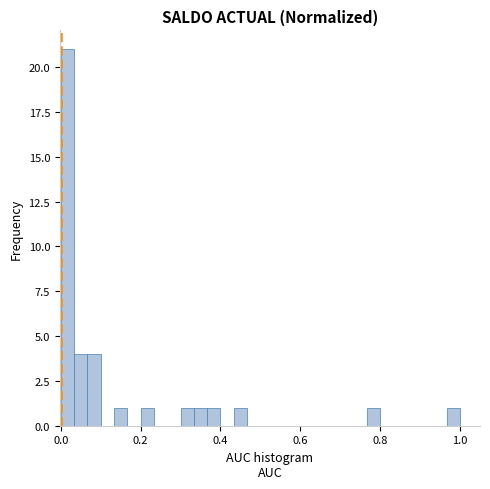

Read against the x-axis, roughly where is the centre of the tallest bar?

0.02